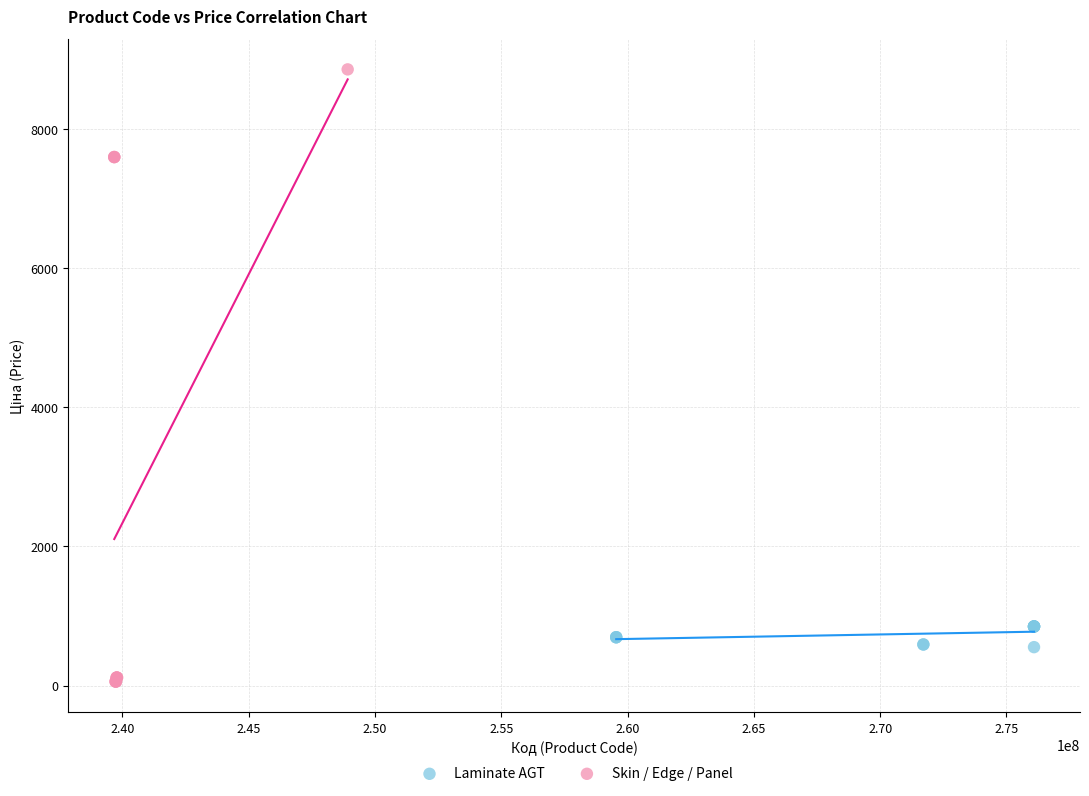

Which series contains the highest Y value?

Skin / Edge / Panel